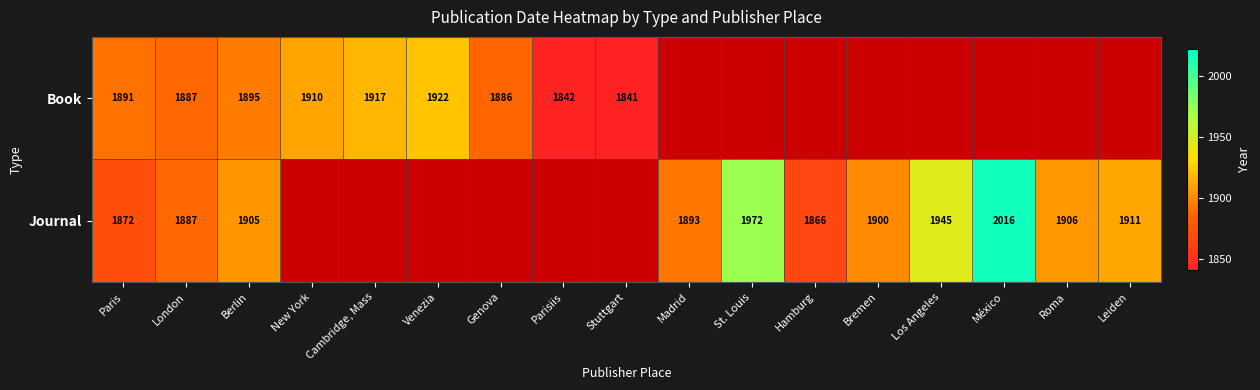

What is the difference between the highest and lowest values at Berlin?

10